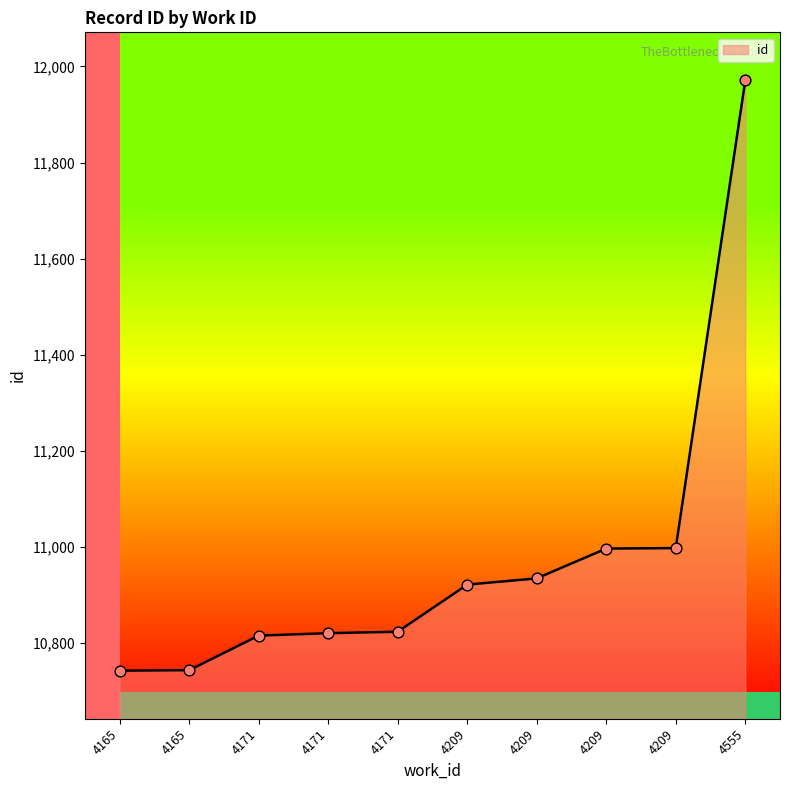

Which has a higher value, 4165 or 4209?

4209